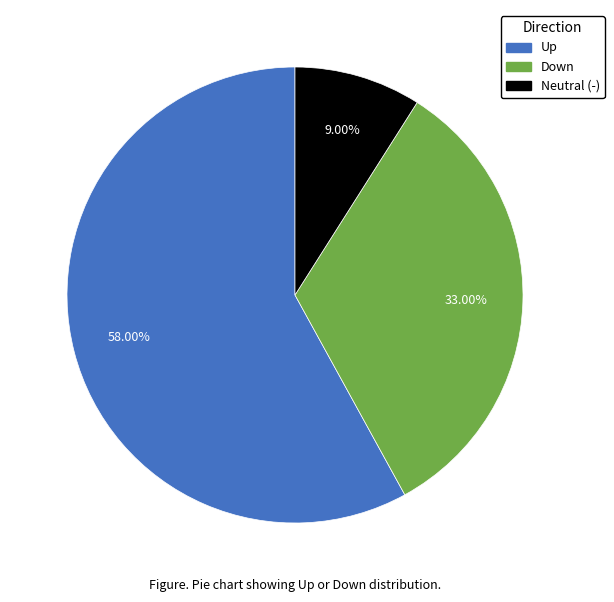

How many segments does this pie chart have?

3